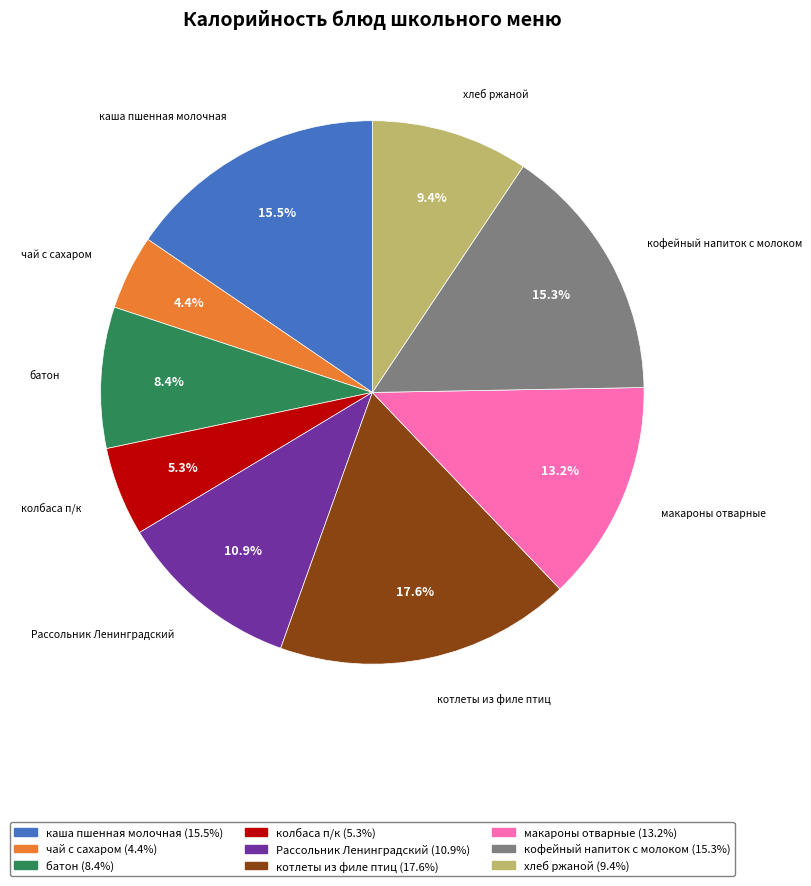

To the nearest percent, what portion does кофейный напиток с молоком represent?

15%